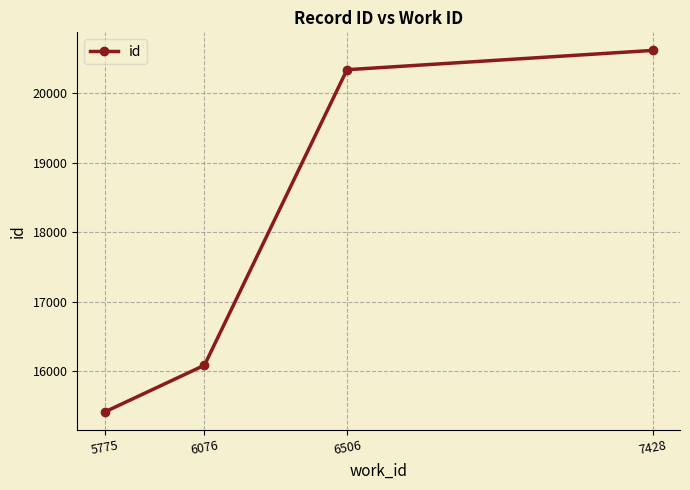

Count the number of data series in this chart.

1